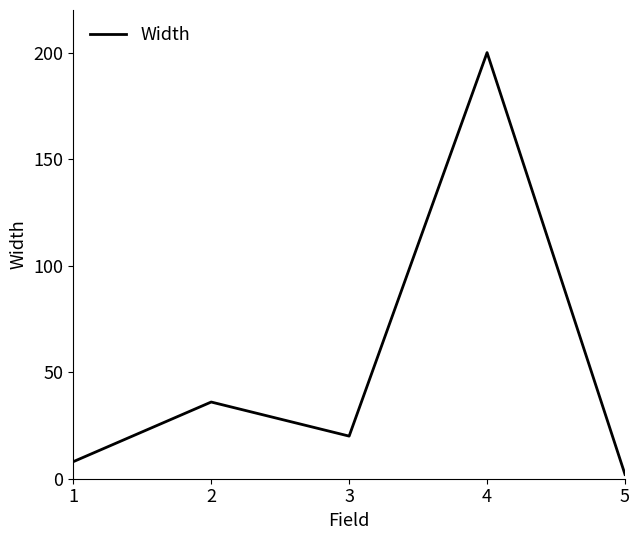

Which label corresponds to the smallest value in the chart?

5